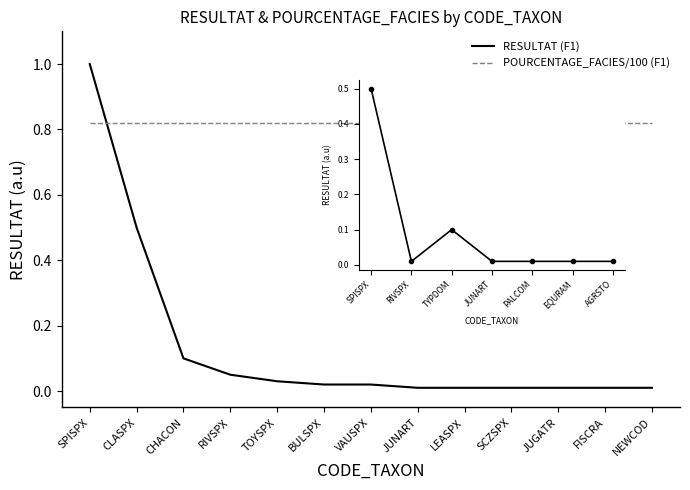

How many data points does each series have?

13